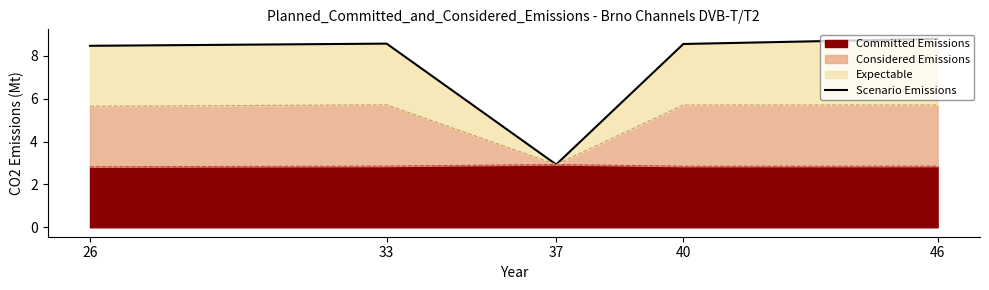

Which category has the lowest value across all series?

37